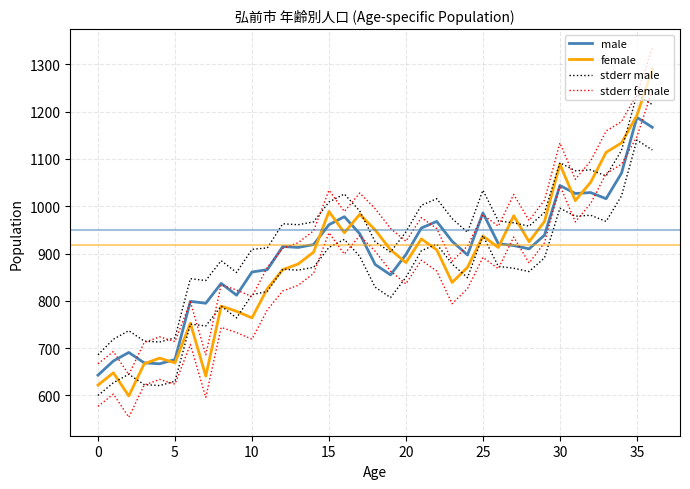

Between which two adjacent categories do female and stderr male first intersect?

17 and 18